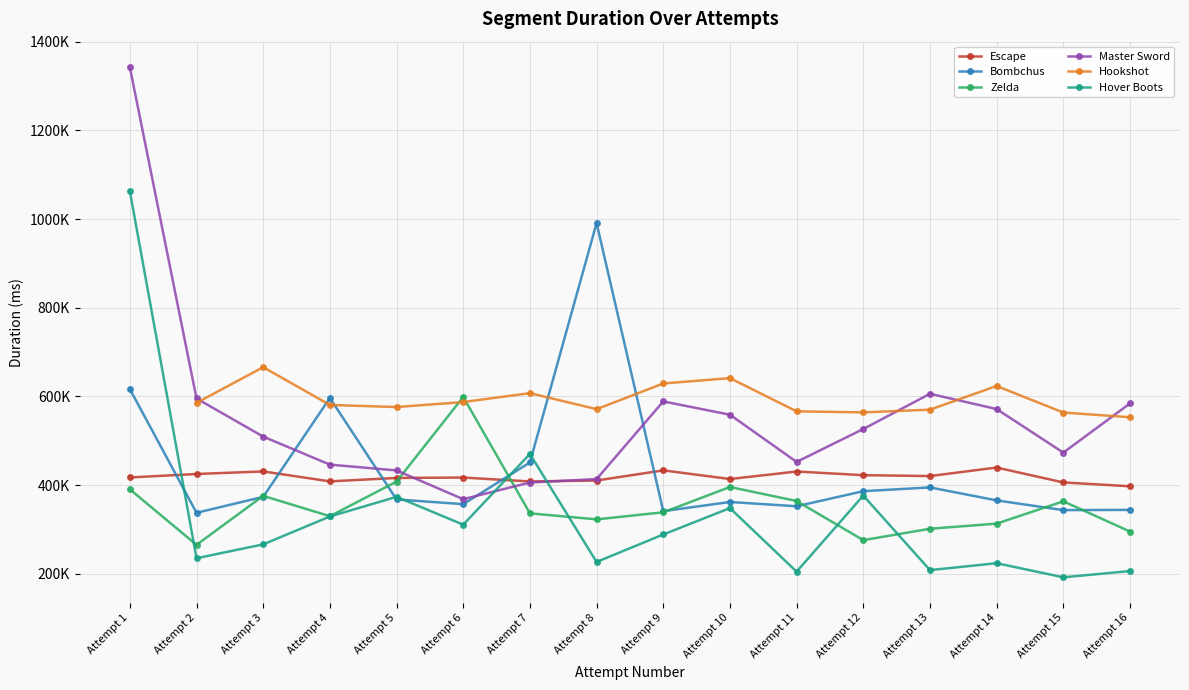

How many data points in Hookshot are above 553163?

14